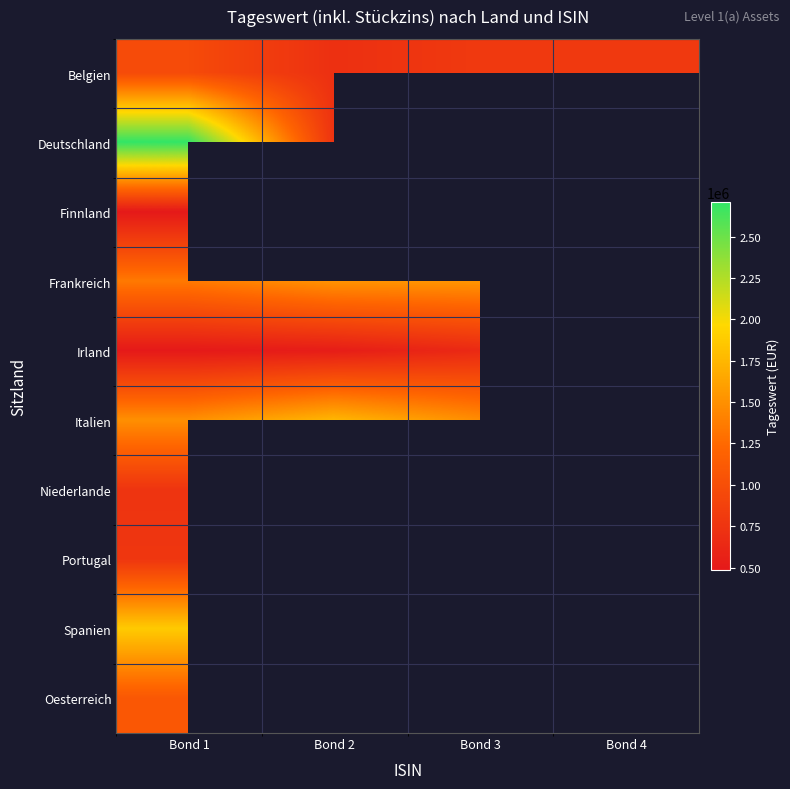

Is the value of Finnland at Bond 4 greater than the value of Deutschland at Bond 2?

No